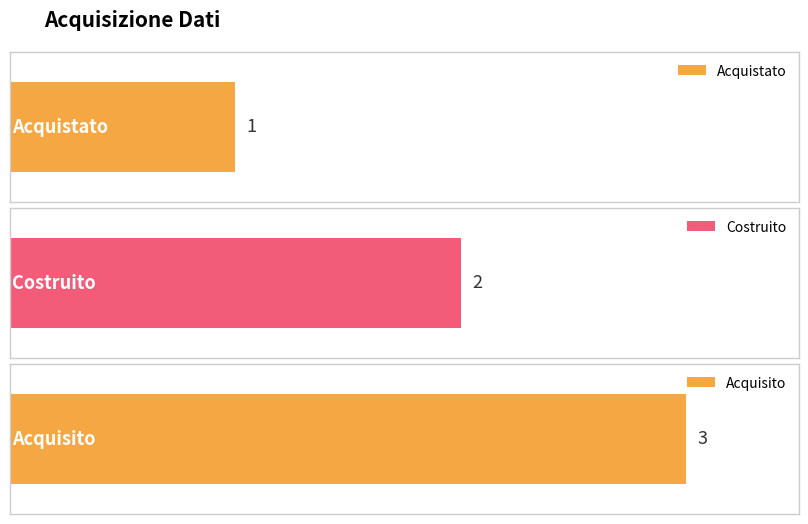

What is the change in value from Costruito to Acquisito?

+1